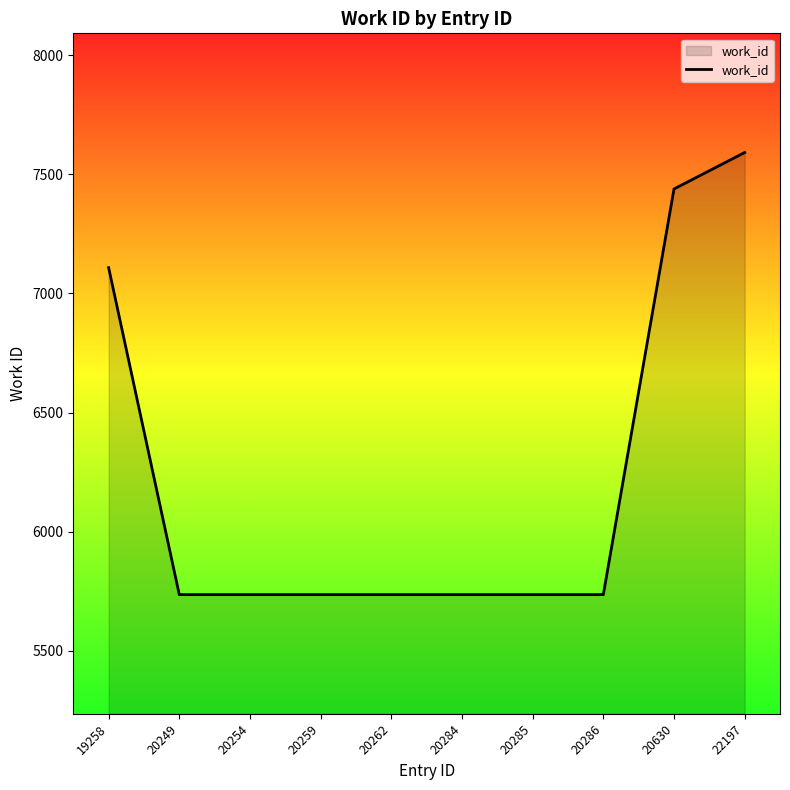

Does the chart display data point markers on the line(s)?

No